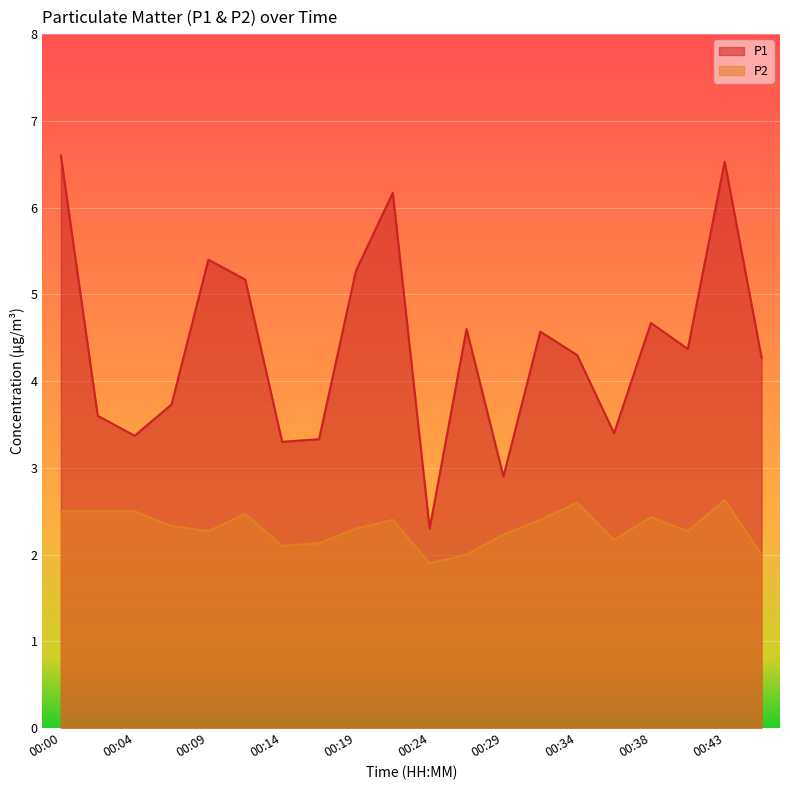

Which series changed the most between 00:21 and 00:26?

P1